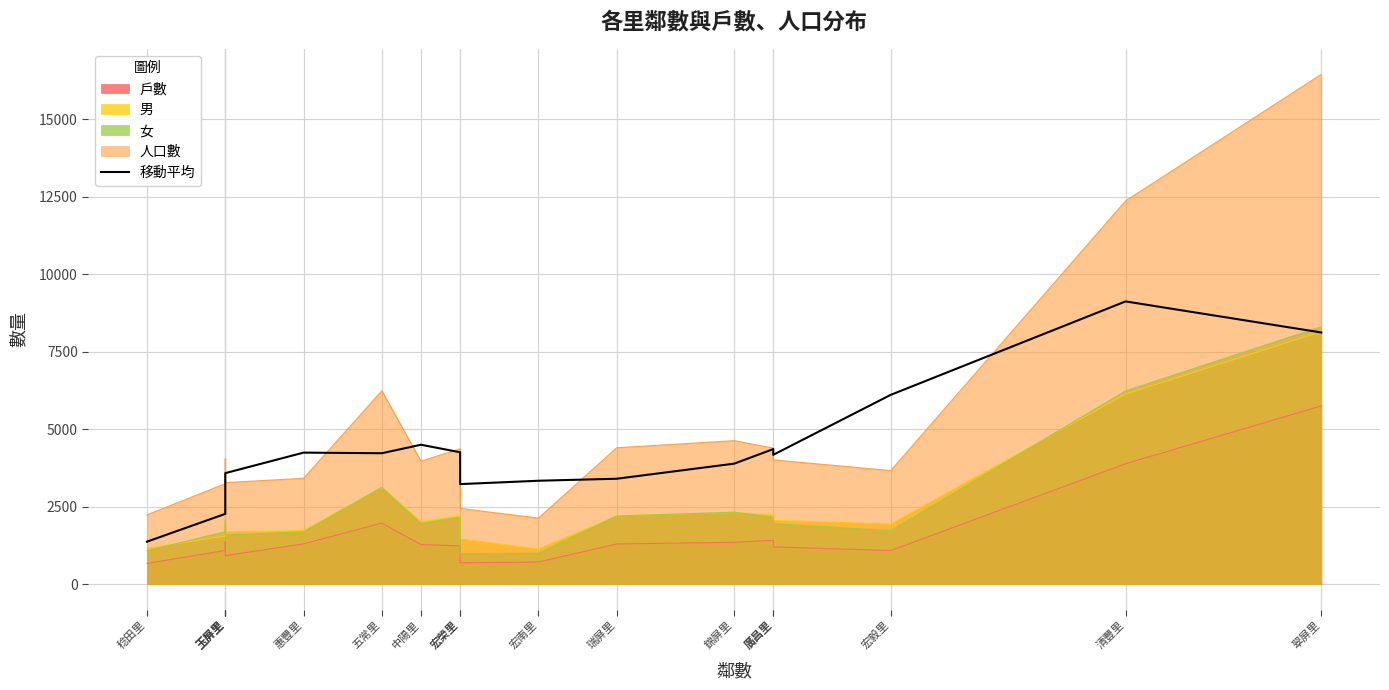

Reading left to right, transcribe all the data shown in this chart.

稔田里=1368.2	玉屏里=2265.2	玉屏里=3275.5	玉屏里=3535.5	玉屏里=3578.8	惠豐里=4240.8	五常里=4221.5	中陽里=4495.0	宏榮里=4252.0	宏榮里=3225.0	宏南里=3333.5	瑞屏里=3398.5	錦屏里=3885.0	廣昌里=4354.8	廣昌里=4170.8	宏毅里=6104.5	清豐里=9119.2	翠屏里=8117.5